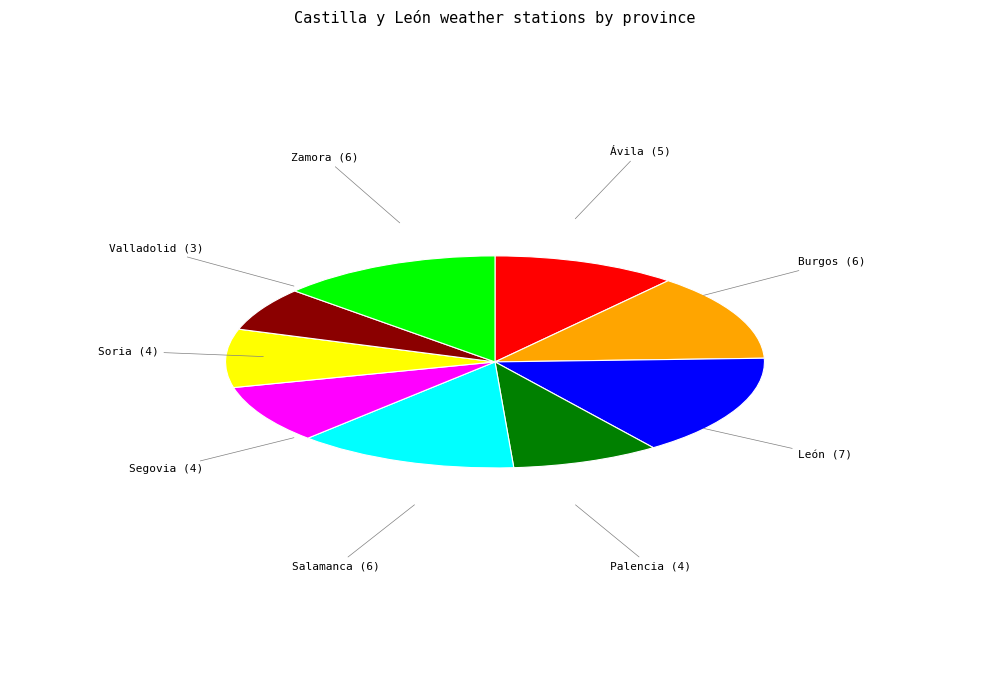

Does any single category account for the majority?

No